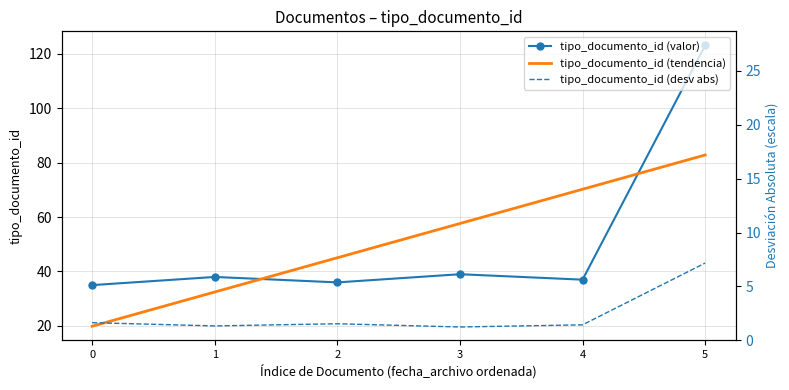

How many lines are shown in the chart?

3